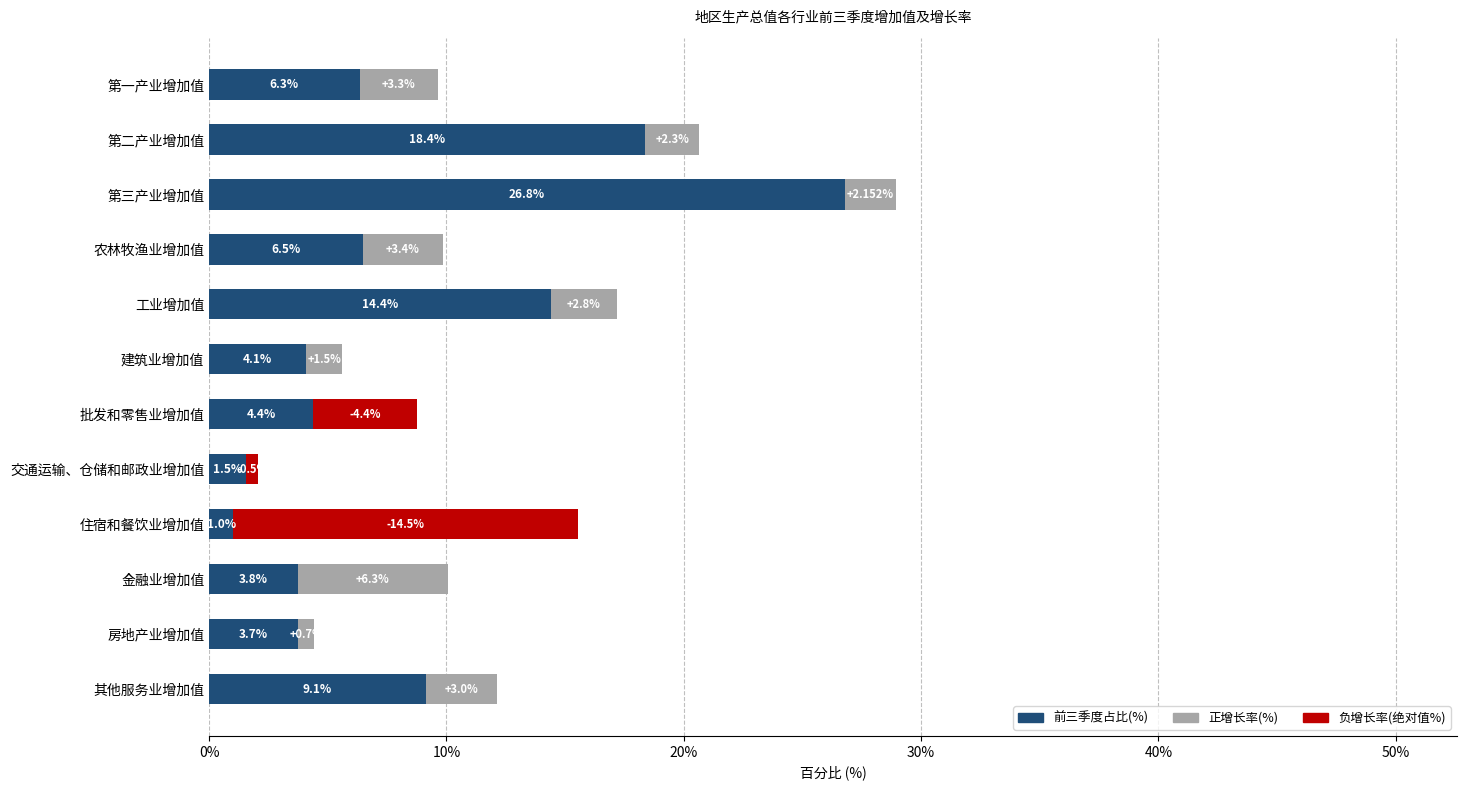

At which label is 前三季度占比(%) closest to 13?

工业增加值